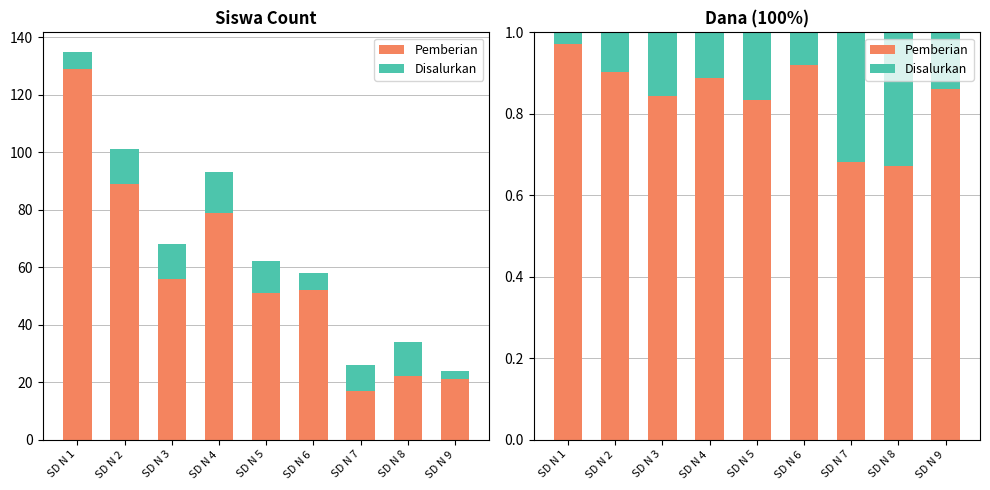

Which category has the highest value across all series?

SD N 1